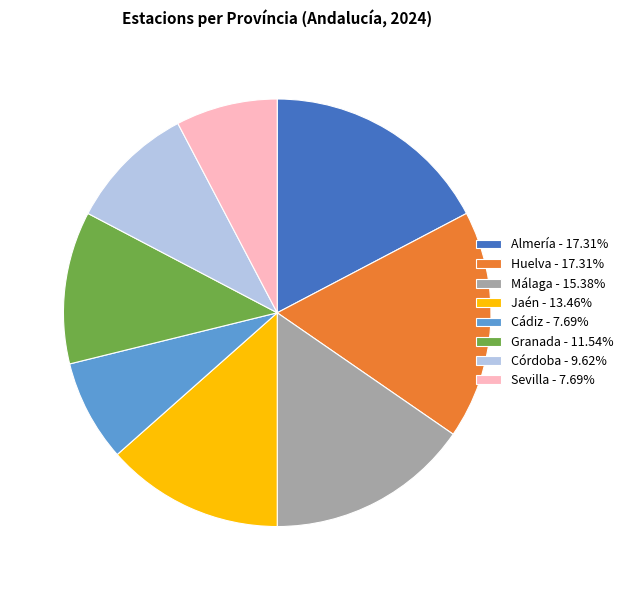

Combined, do Huelva - 17.31% and Córdoba - 9.62% account for over 50%?

No